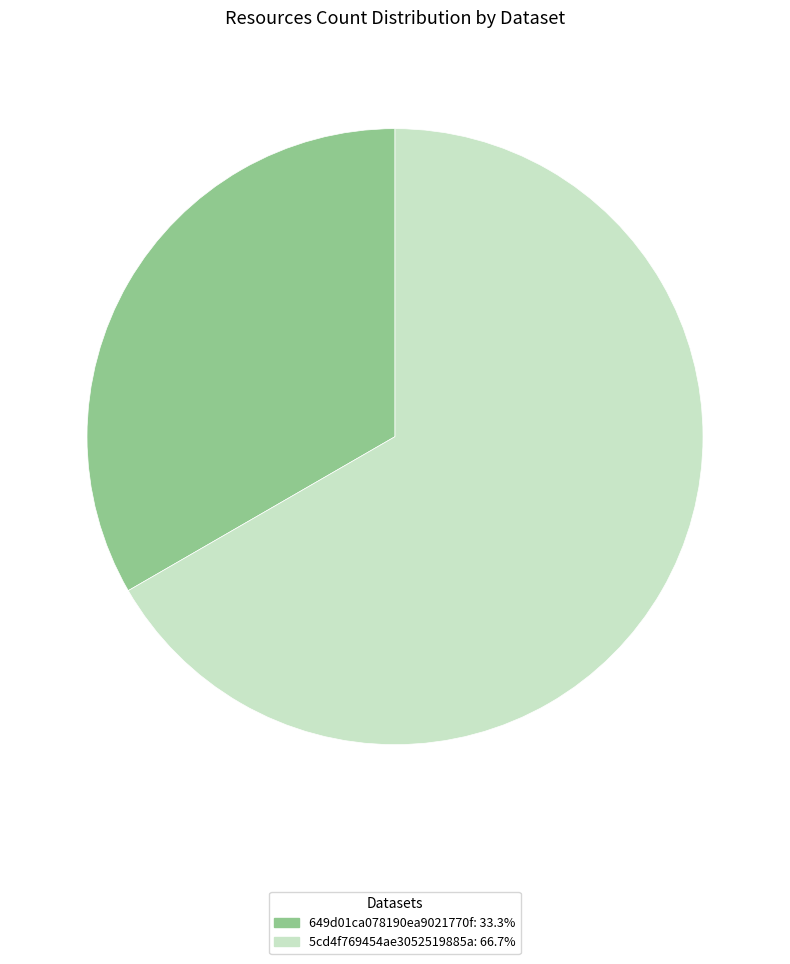

Combined, do 649d01ca078190ea9021770f and 5cd4f769454ae3052519885a account for over 50%?

Yes